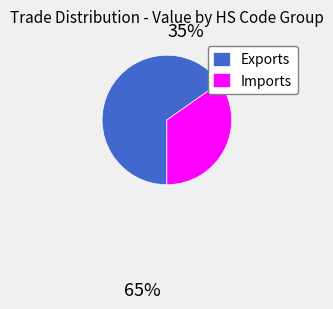

Is there any slice that represents more than half of the pie?

Yes